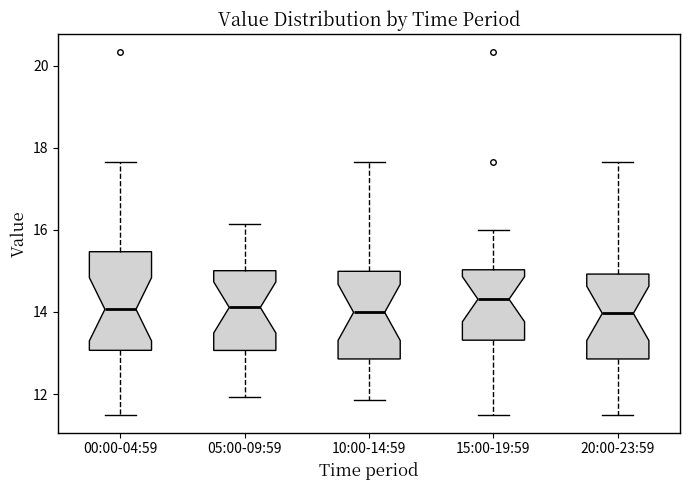

Which box is the tallest, from its lower edge to its upper edge?

00:00-04:59